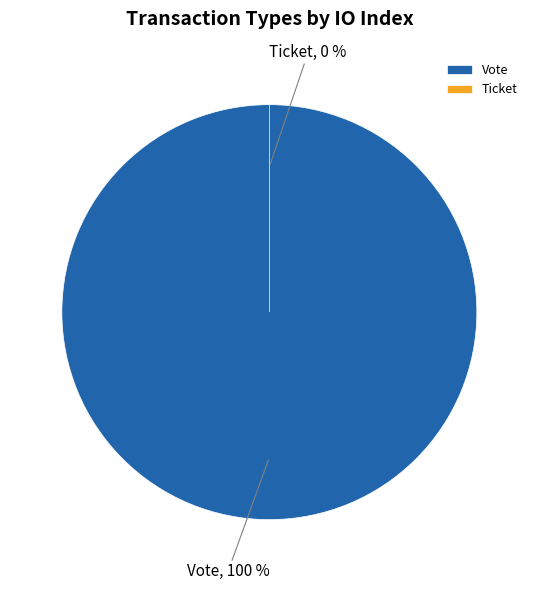

Which slice is the largest?

Vote